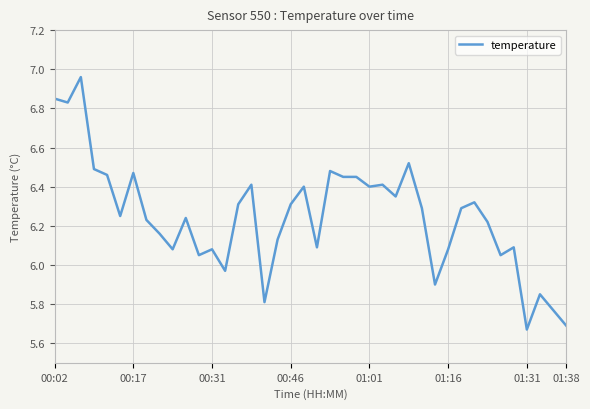

What is the difference between the maximum and minimum values?

1.3